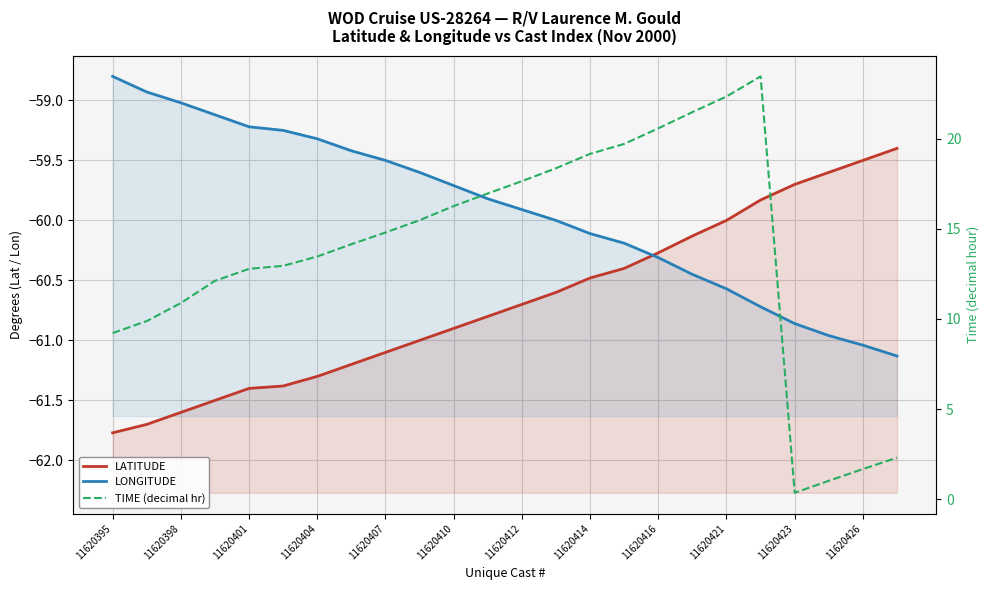

The LATITUDE series shows -105.2 at 11620398. True or false?

False